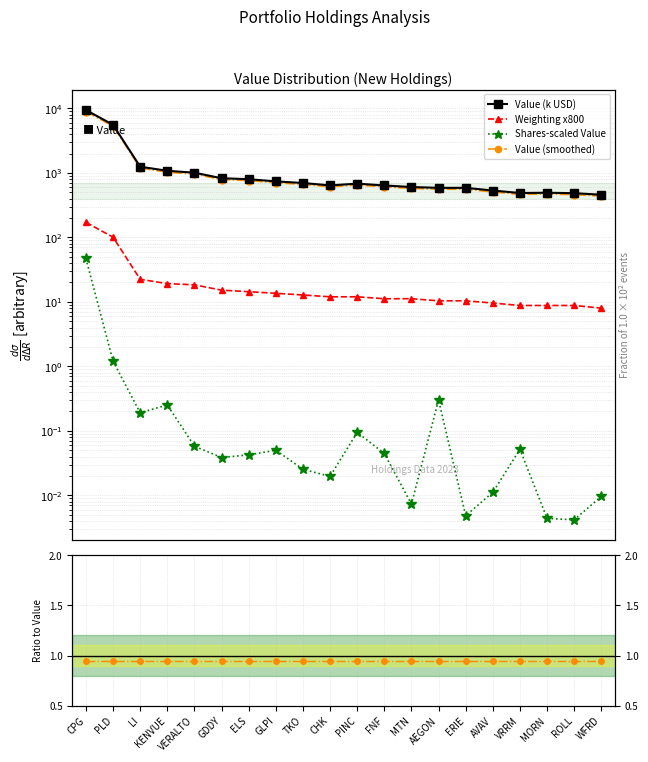

True or false: Weighting x1000 and Shares (scaled) intersect in this chart.

False